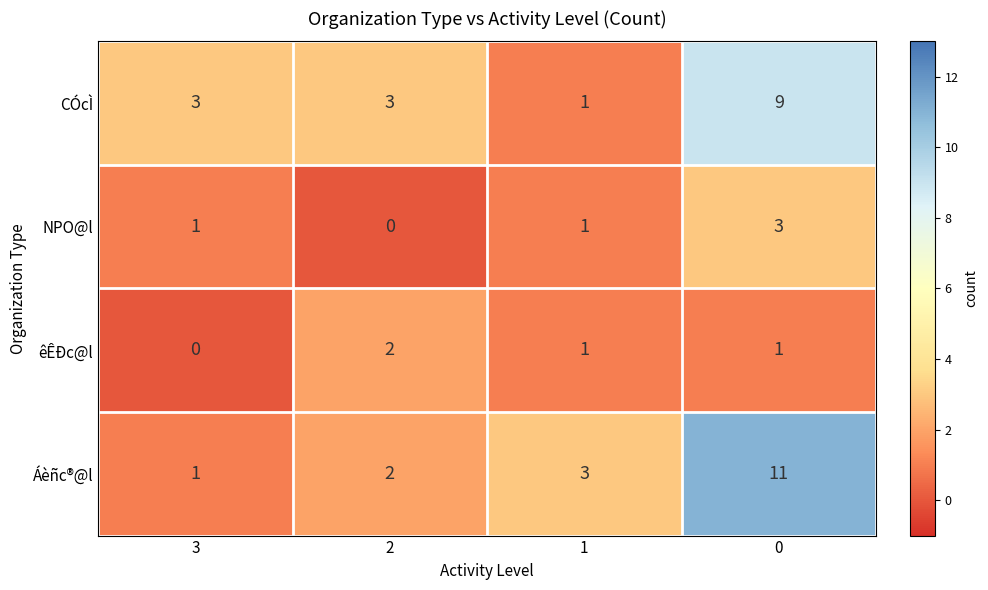

True or false: Áèñc®@l has a value of 1 at 2.

False